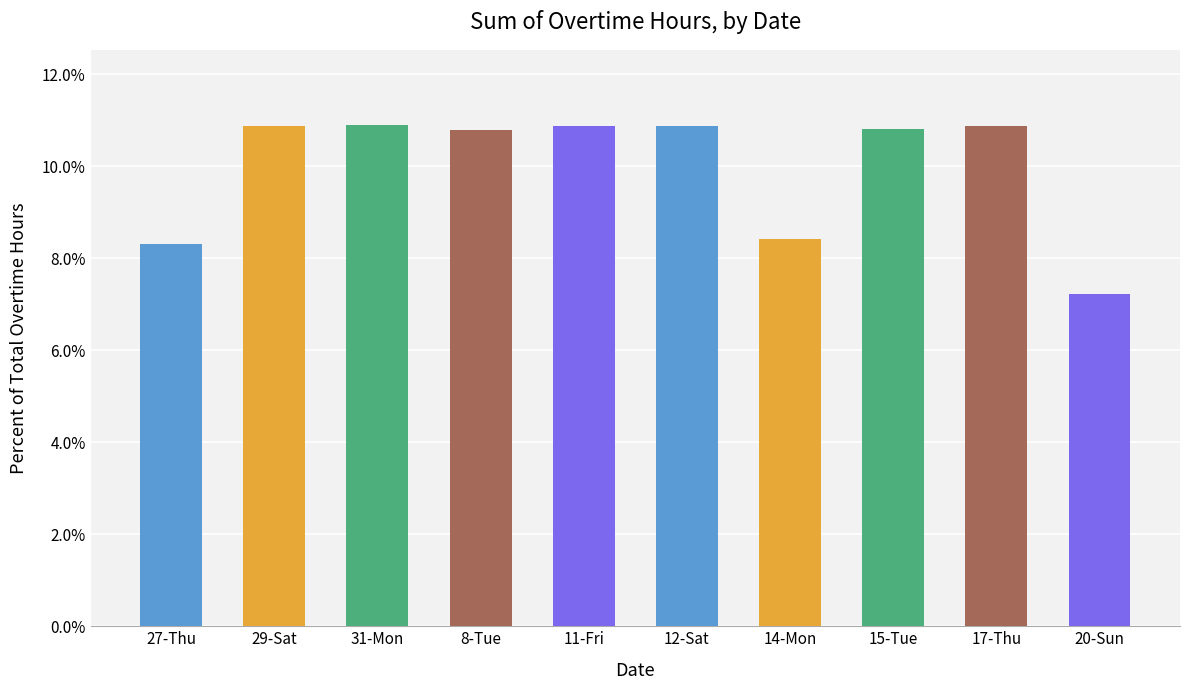

What is the greatest value displayed?

10.9